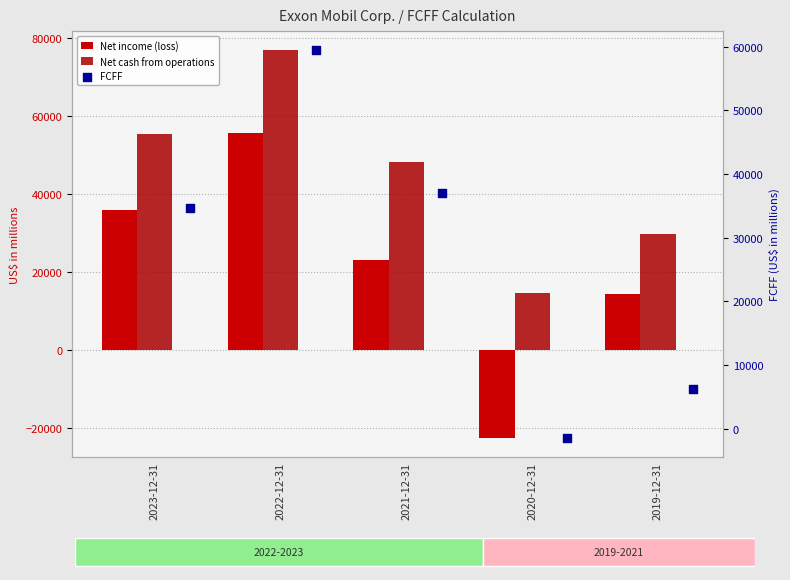

Which series reaches the maximum Y coordinate?

Net cash from operations